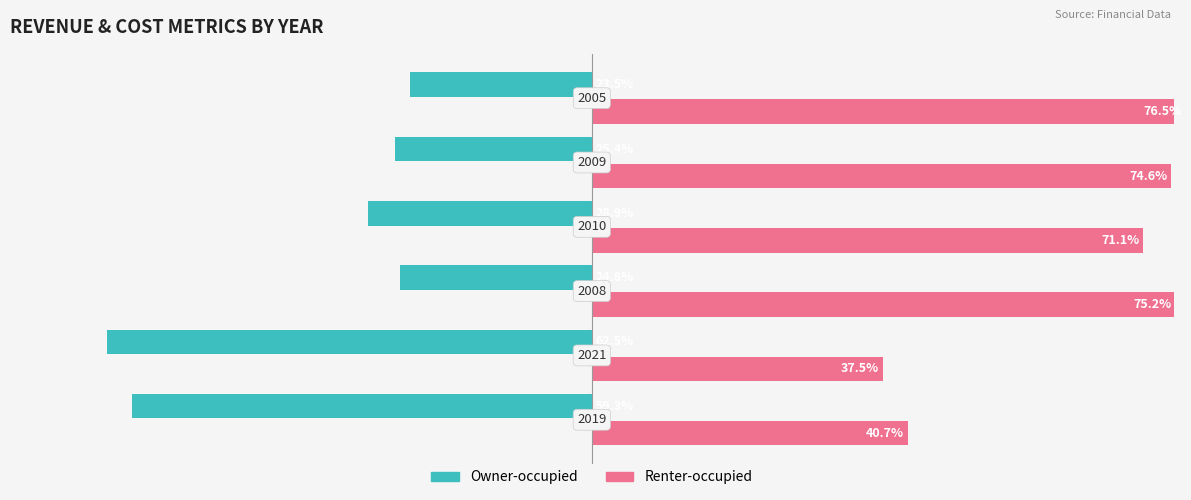

Rank the series by their maximum value, from lowest to highest.

Owner-occupied, Renter-occupied